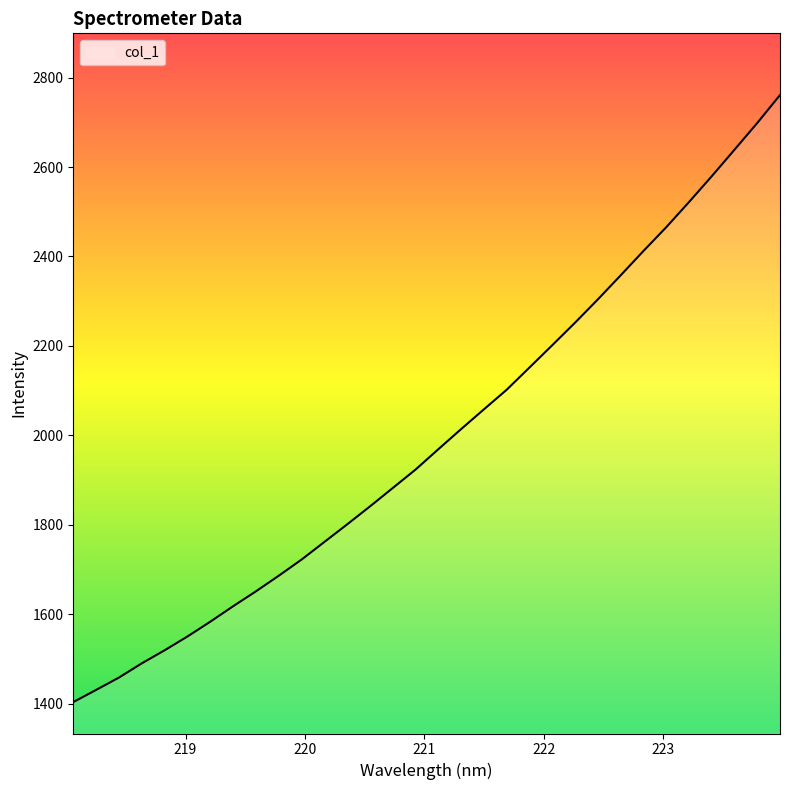

What is the minimum value shown in the chart?

1403.9